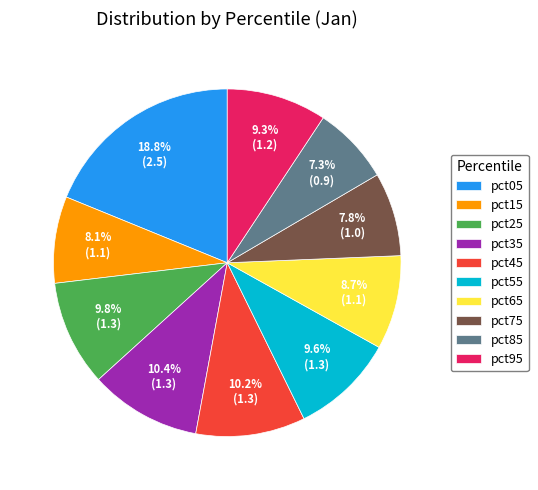

True or false: pct35 accounts for 19% of the total.

False